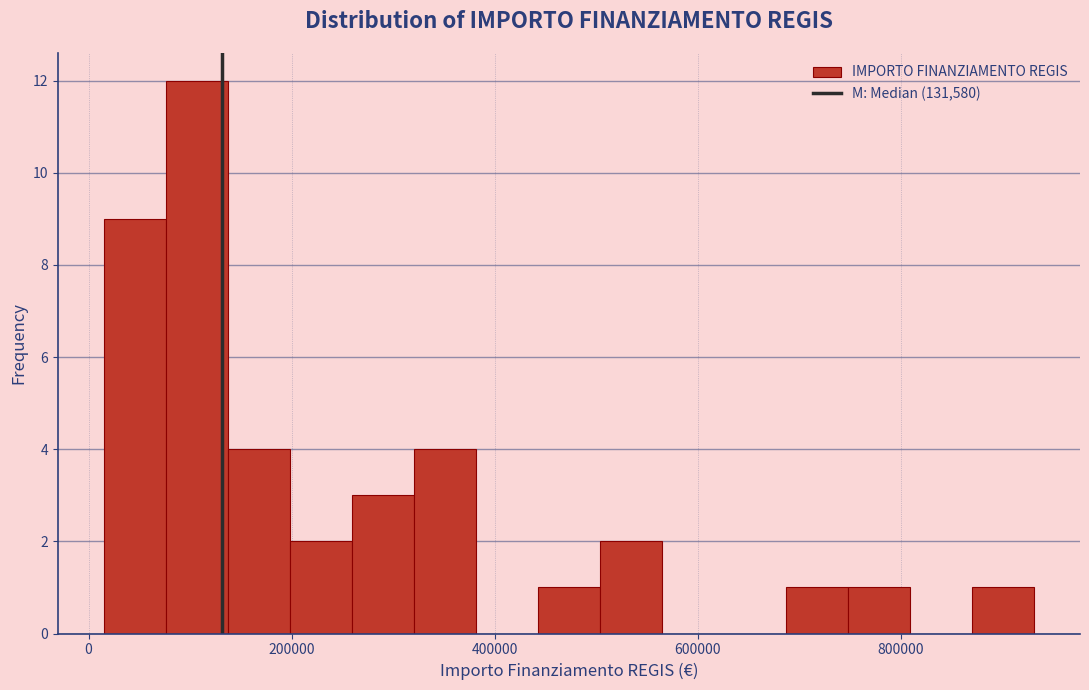

Around what value on the x-axis is the tallest bar? Give the approximate position of its centre, as read against the axis.

100000